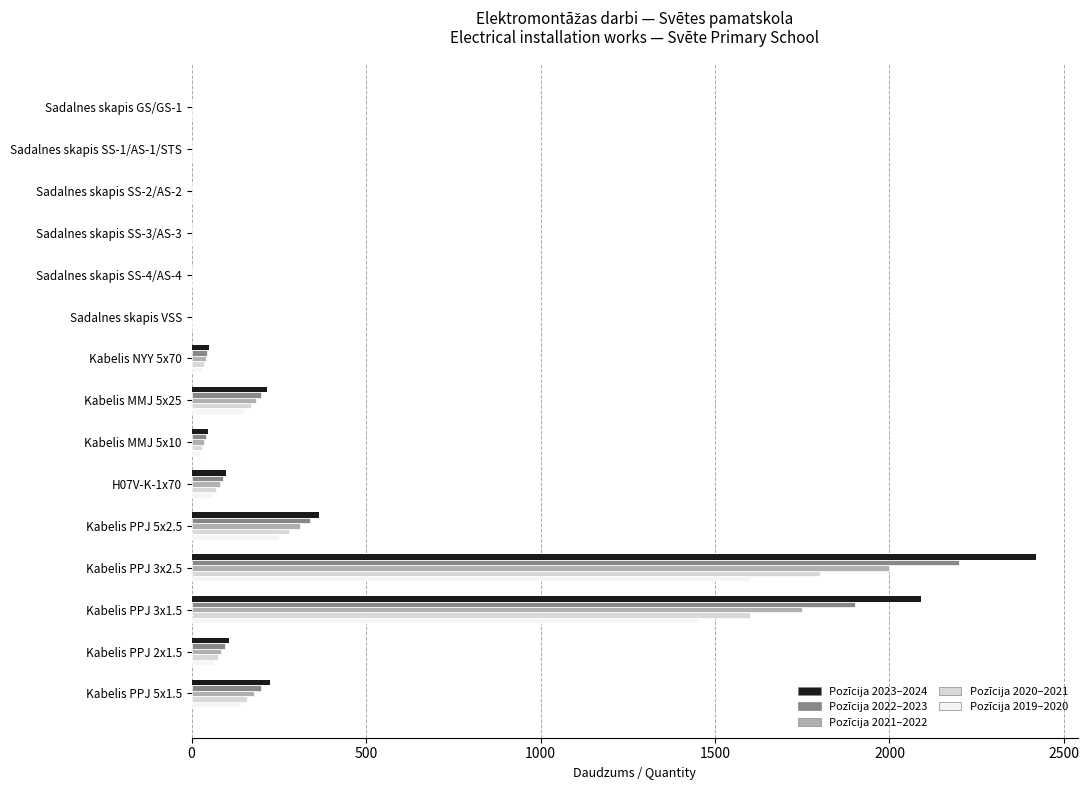

At which category is the sum across all series the highest?

Kabelis PPJ 3x2.5